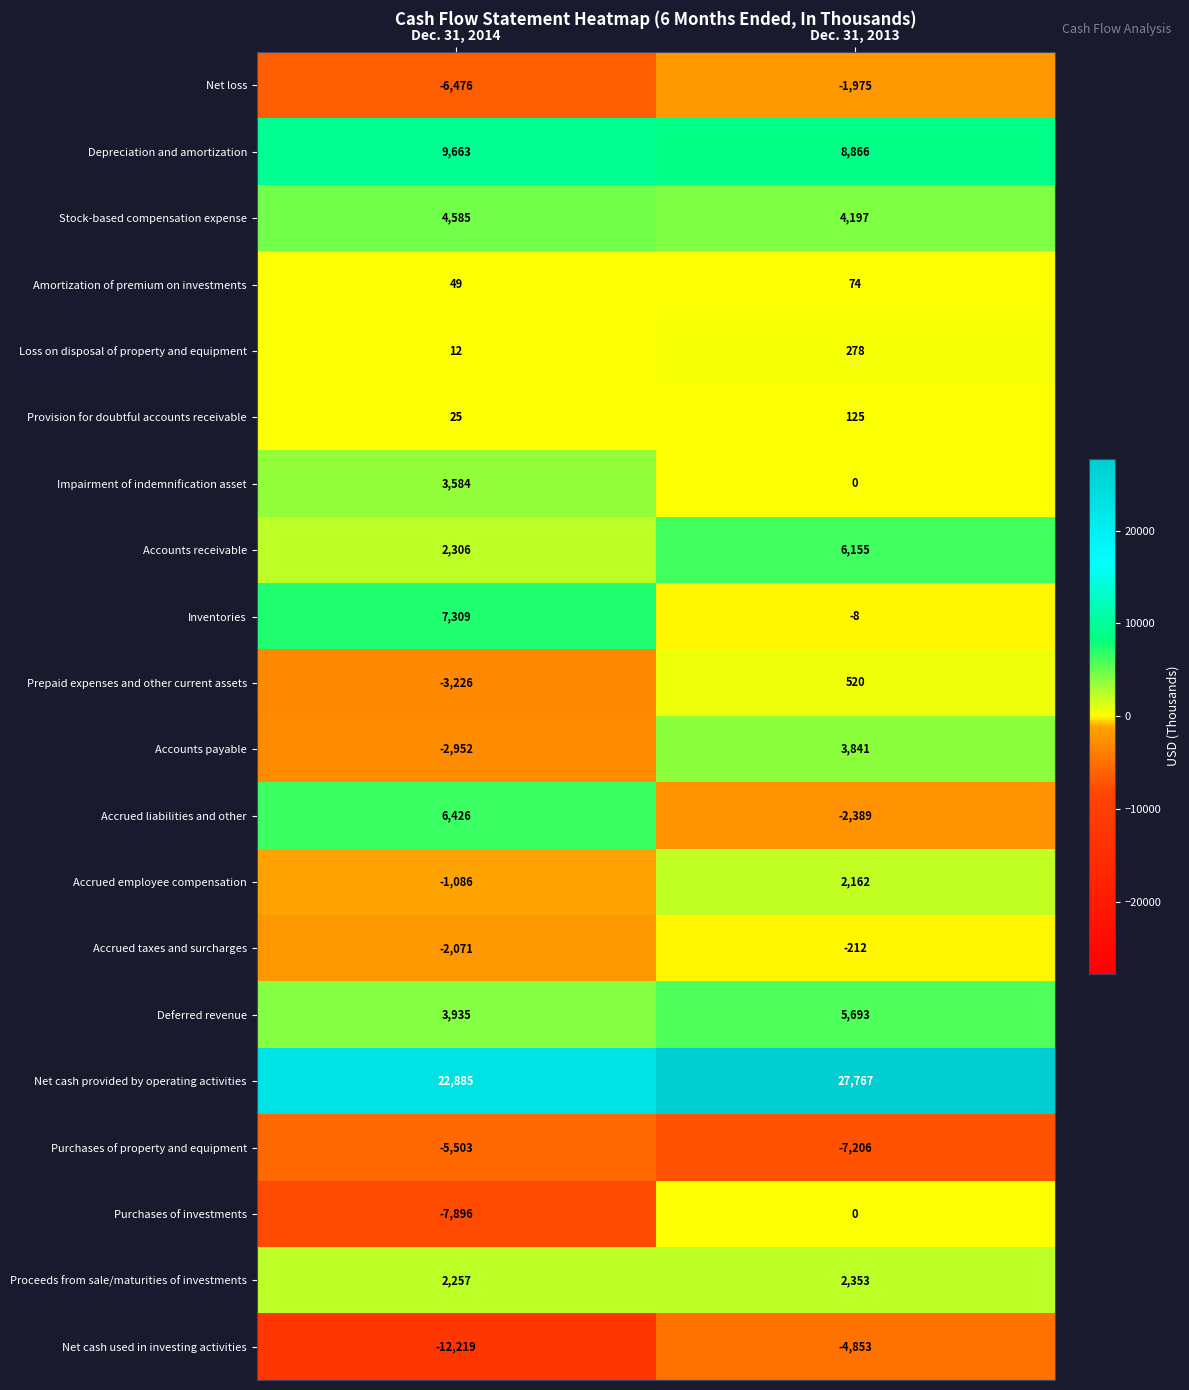

The Deferred revenue series shows 5693 at Dec. 31, 2013. True or false?

True